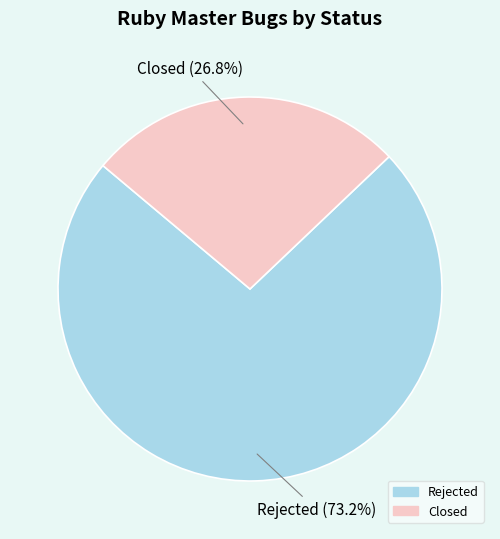

Which has a higher value, Rejected or Closed?

Rejected